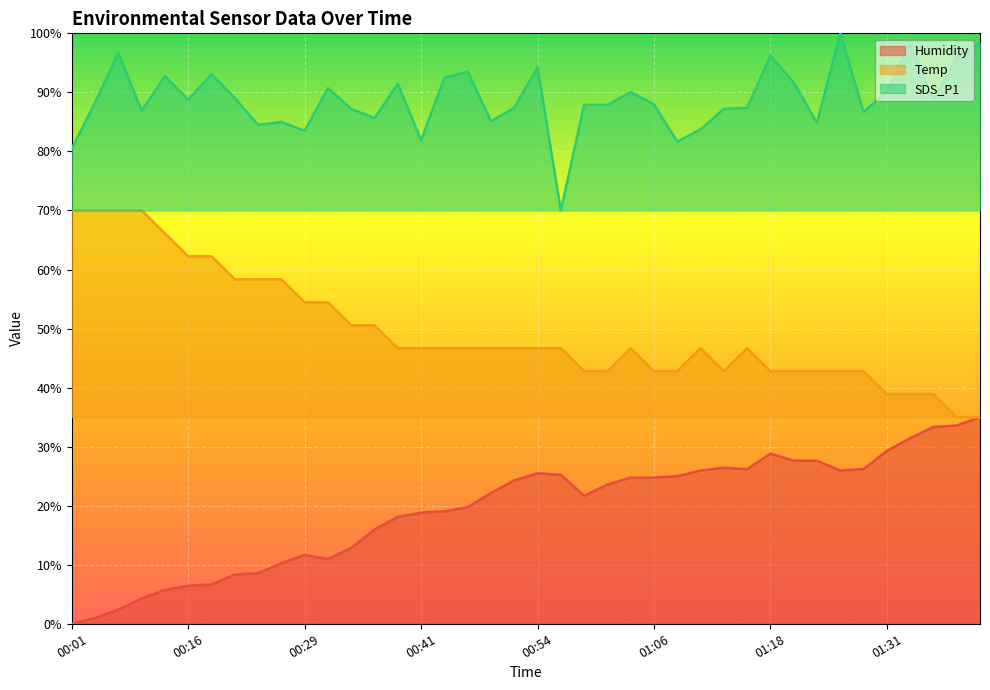

At which label does Temp first exceed 46?

00:01